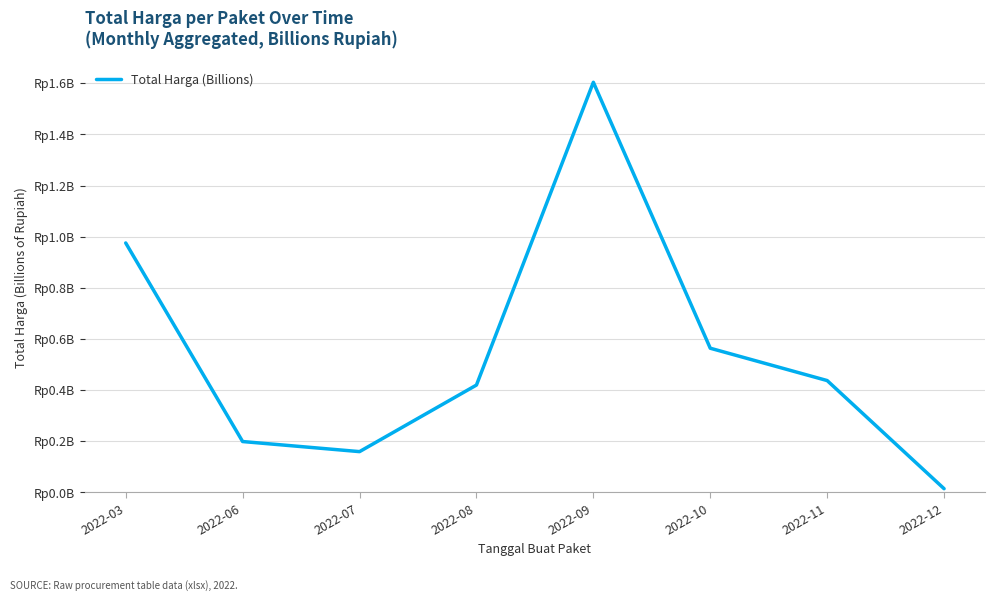

Where is the first local minimum?

2022-07